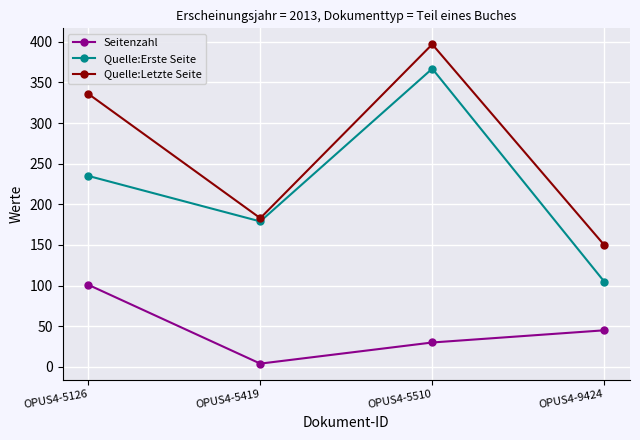

True or false: Quelle:Erste Seite has a value of 179 at OPUS4-5419.

True